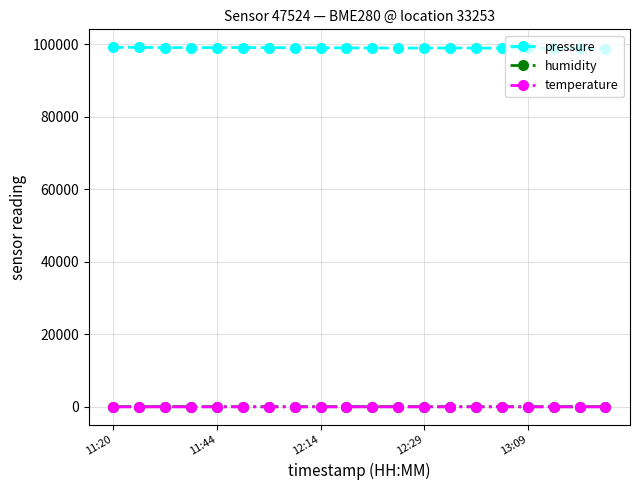

Which series has the largest range (max minus min)?

pressure